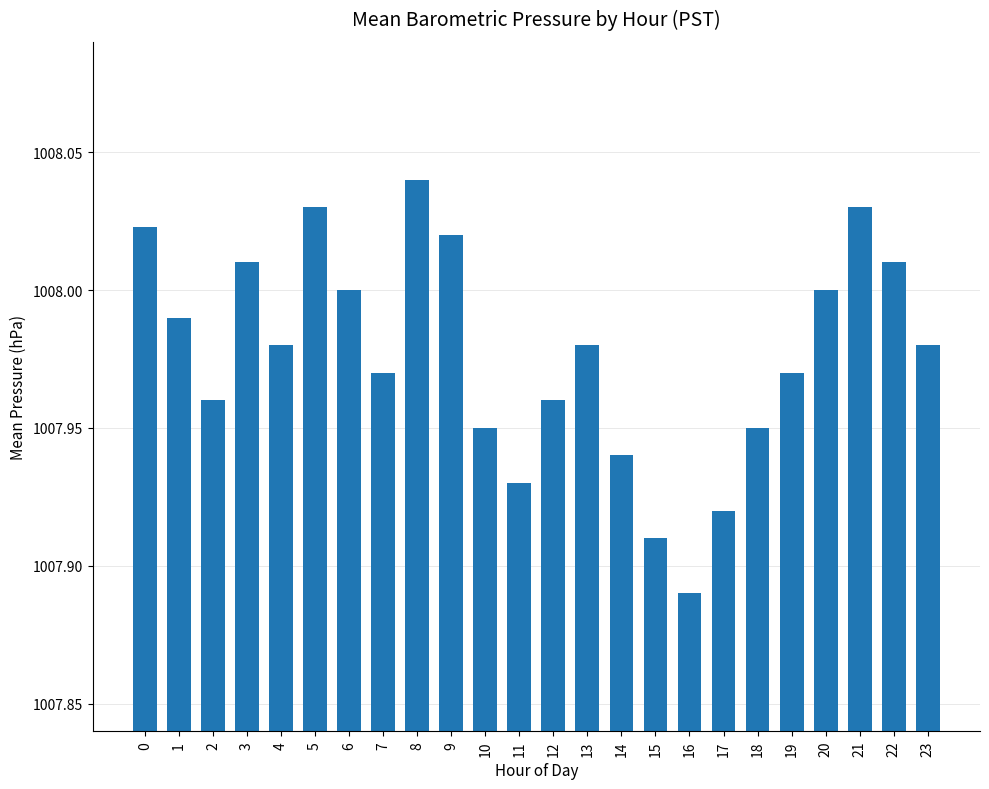

What is the difference between the second highest and second lowest values?

0.1